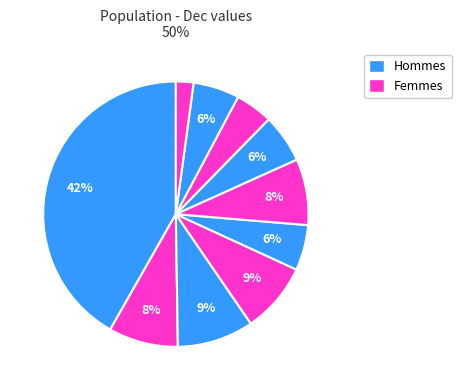

Count the number of slices in the pie.

10